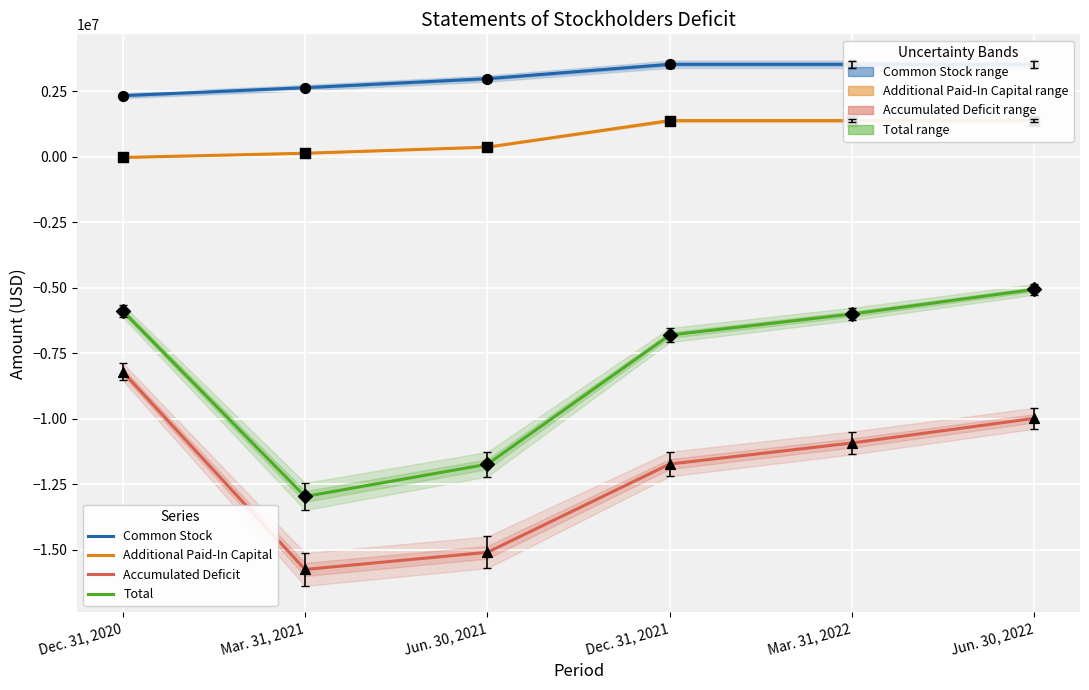

What is the total value across all series at Mar. 31, 2022?

-11989646